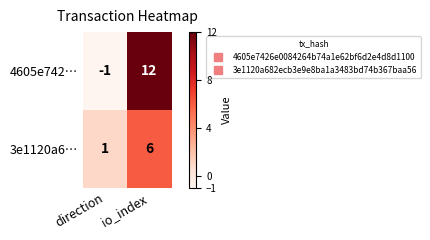

At which category is the sum across all series the highest?

io_index